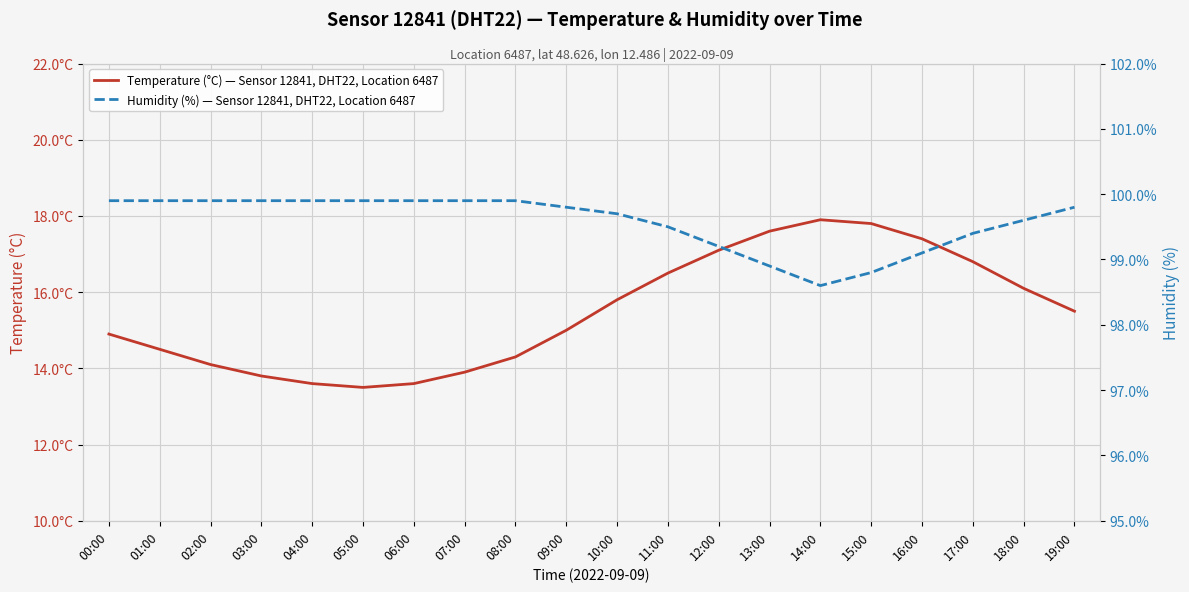

How many lines are shown in the chart?

2